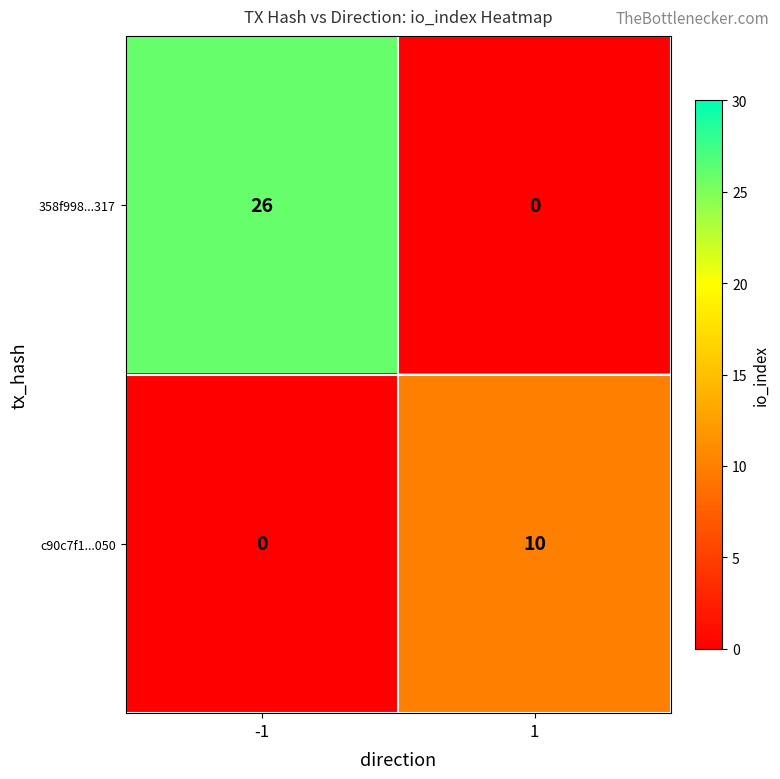

What is the sum of all c90c7f1...050 values?

10